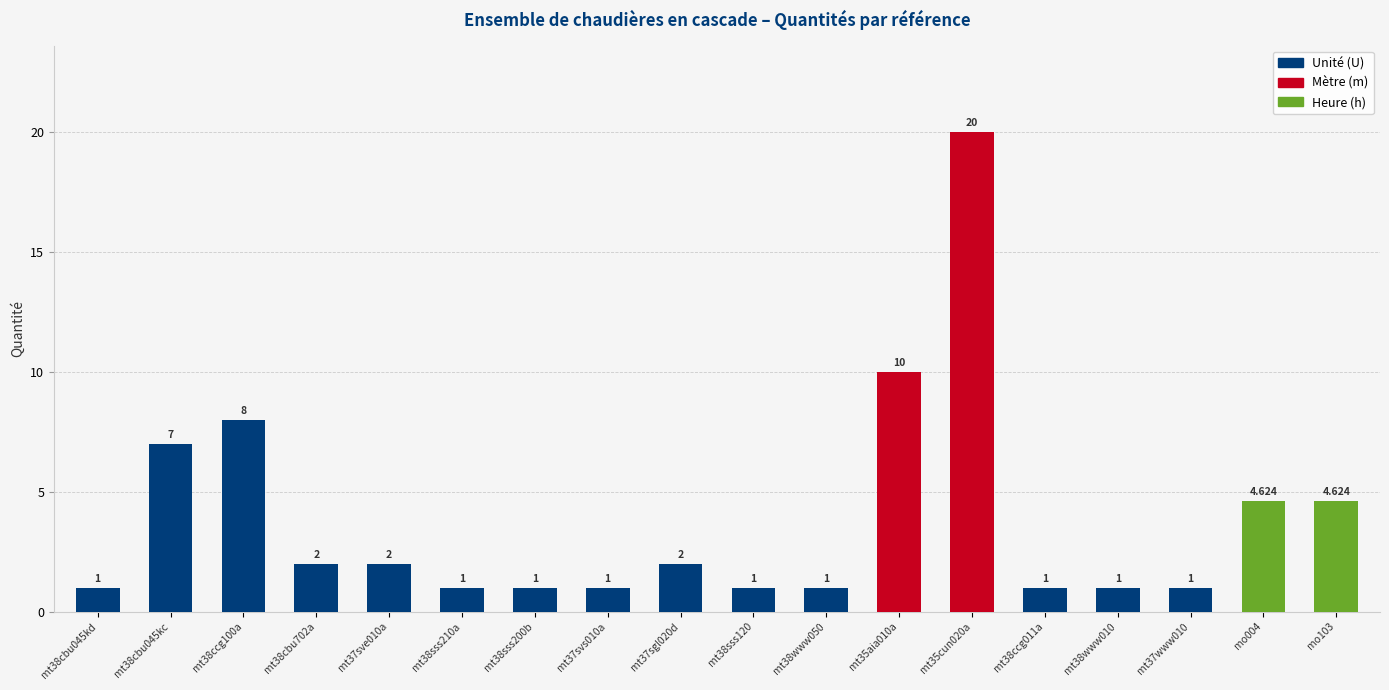

The value at mt37sgl020d is 2.9. True or false?

False